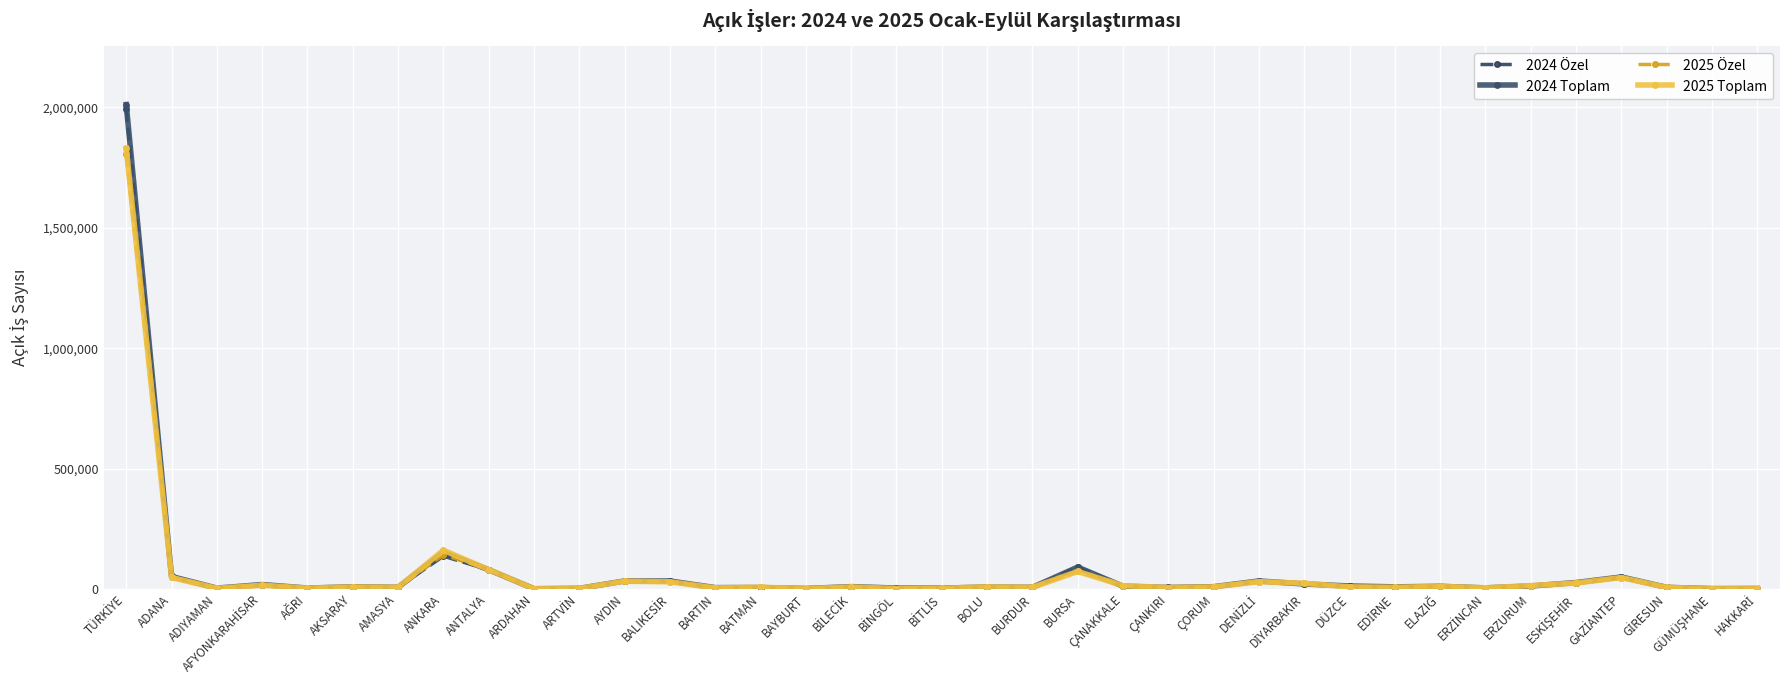

What is the label of the 16th point from the left?

BAYBURT